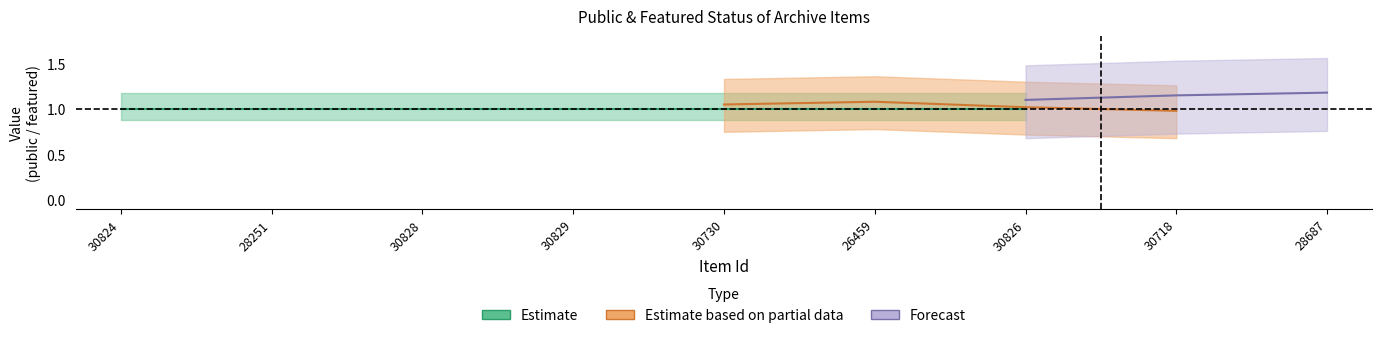

At which label does featured reach its minimum?

30824